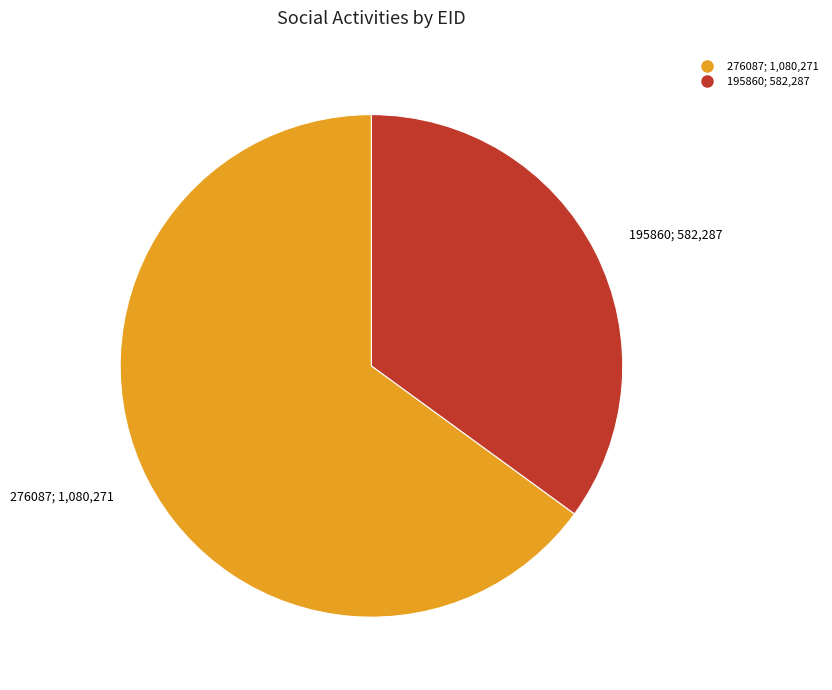

Rank the categories by value from highest to lowest.

276087, 195860